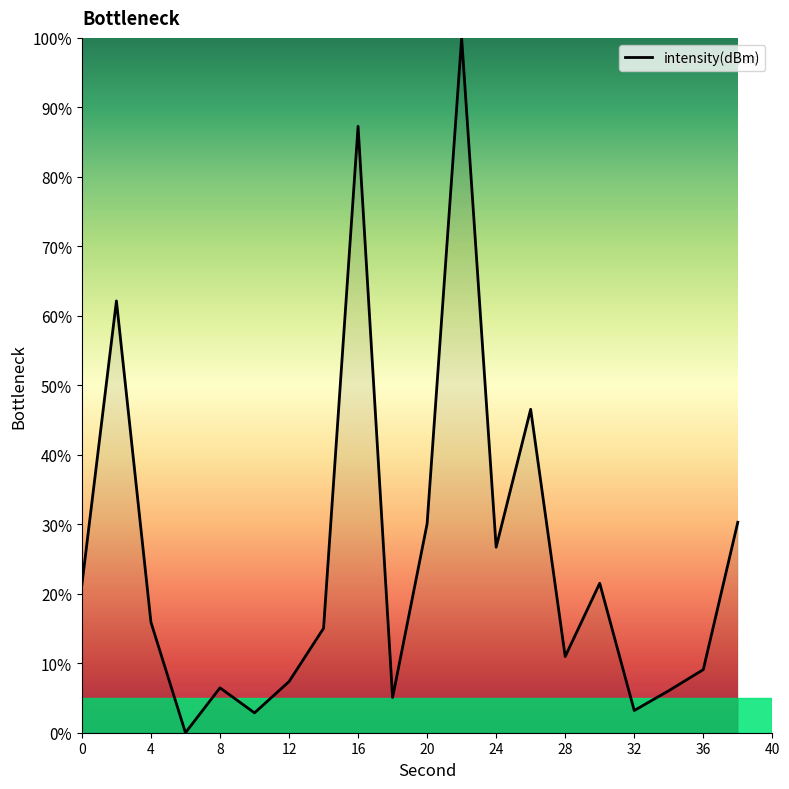

What is the difference between the maximum and minimum values?

100.0